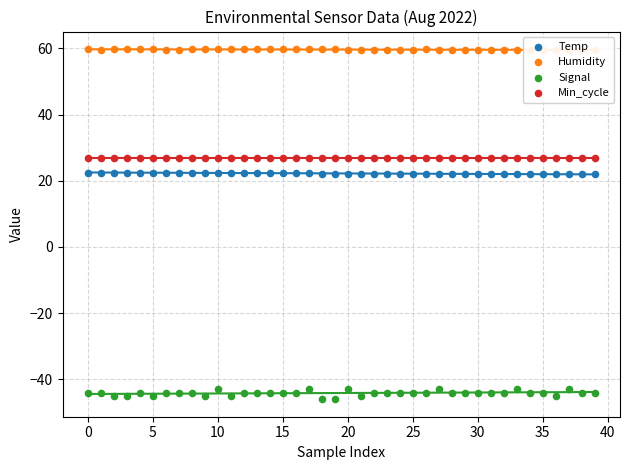

Which series has the largest Y range (max minus min)?

Signal